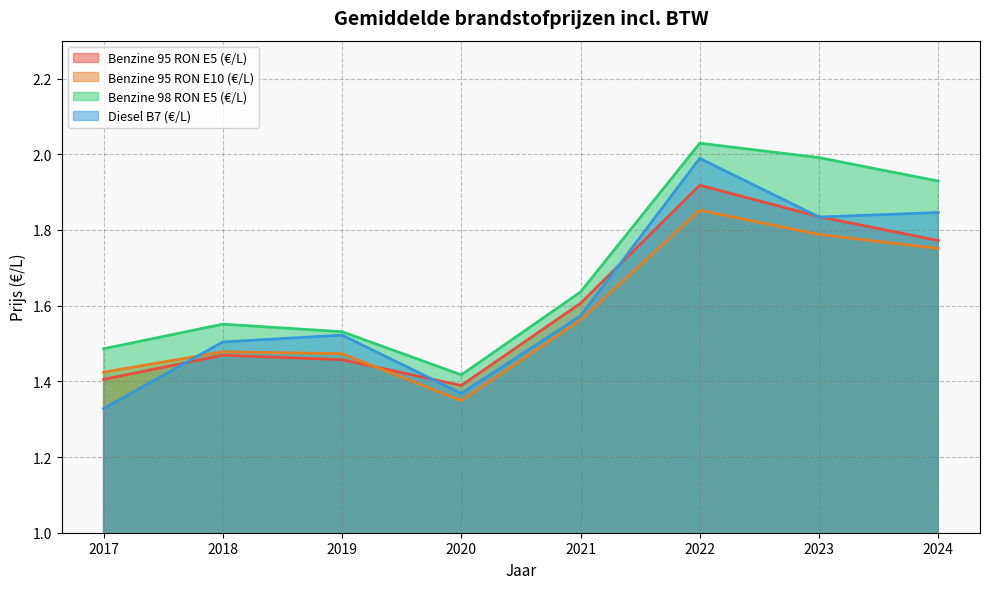

What is the value of the Diesel B7 (€/L) point at the 1st from the left?

1.3